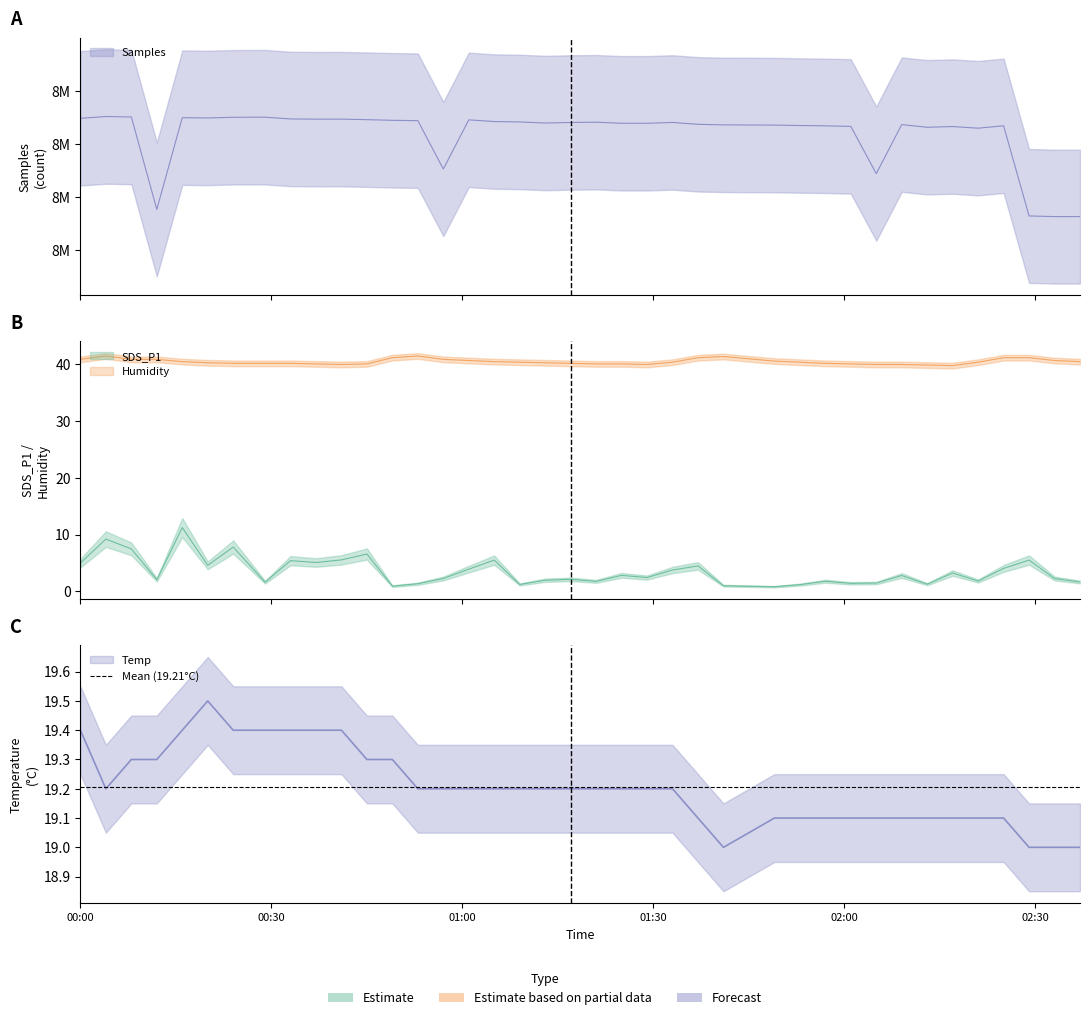

True or false: SDS_P1 and Temp intersect in this chart.

False